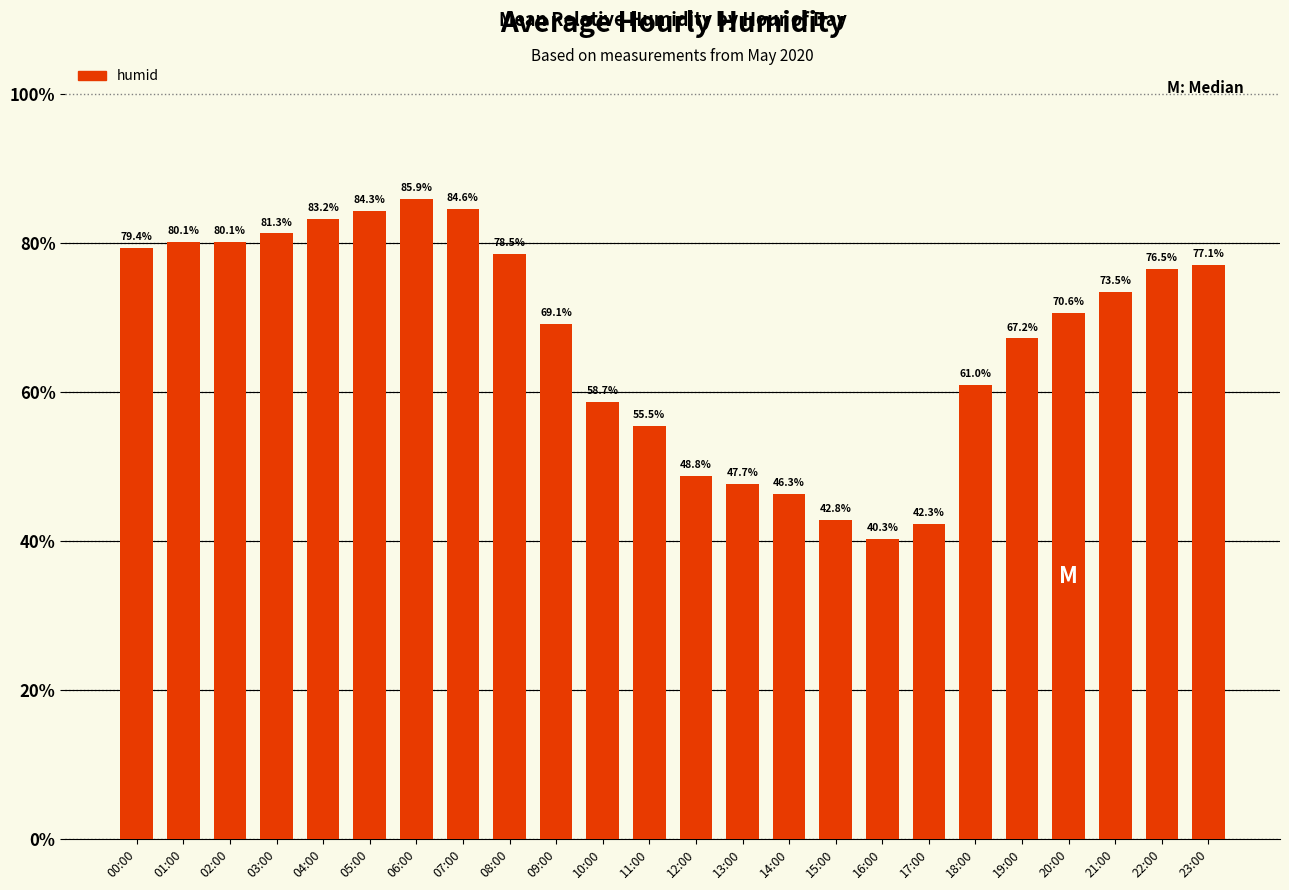

What is the change in value from 21:00 to 22:00?

+3.0